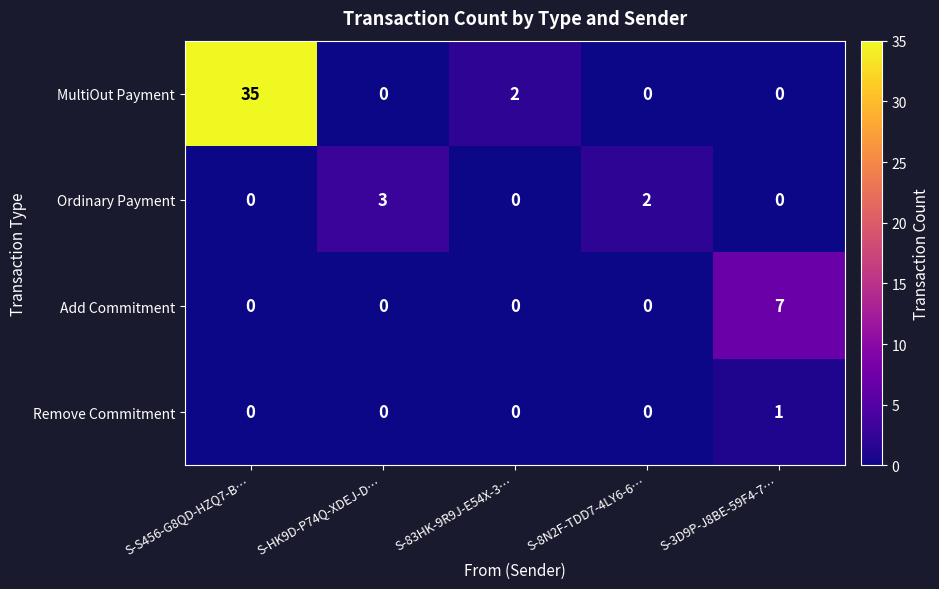

Reading left to right, transcribe all the data shown in this chart.

MultiOut Payment: 35	0	2	0	0
Ordinary Payment: 0	3	0	2	0
Add Commitment: 0	0	0	0	7
Remove Commitment: 0	0	0	0	1